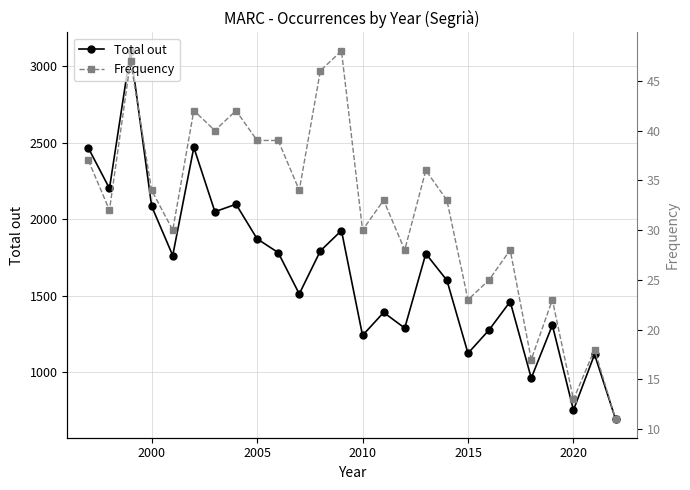

The value of Total out at 2020 is 981. True or false?

False